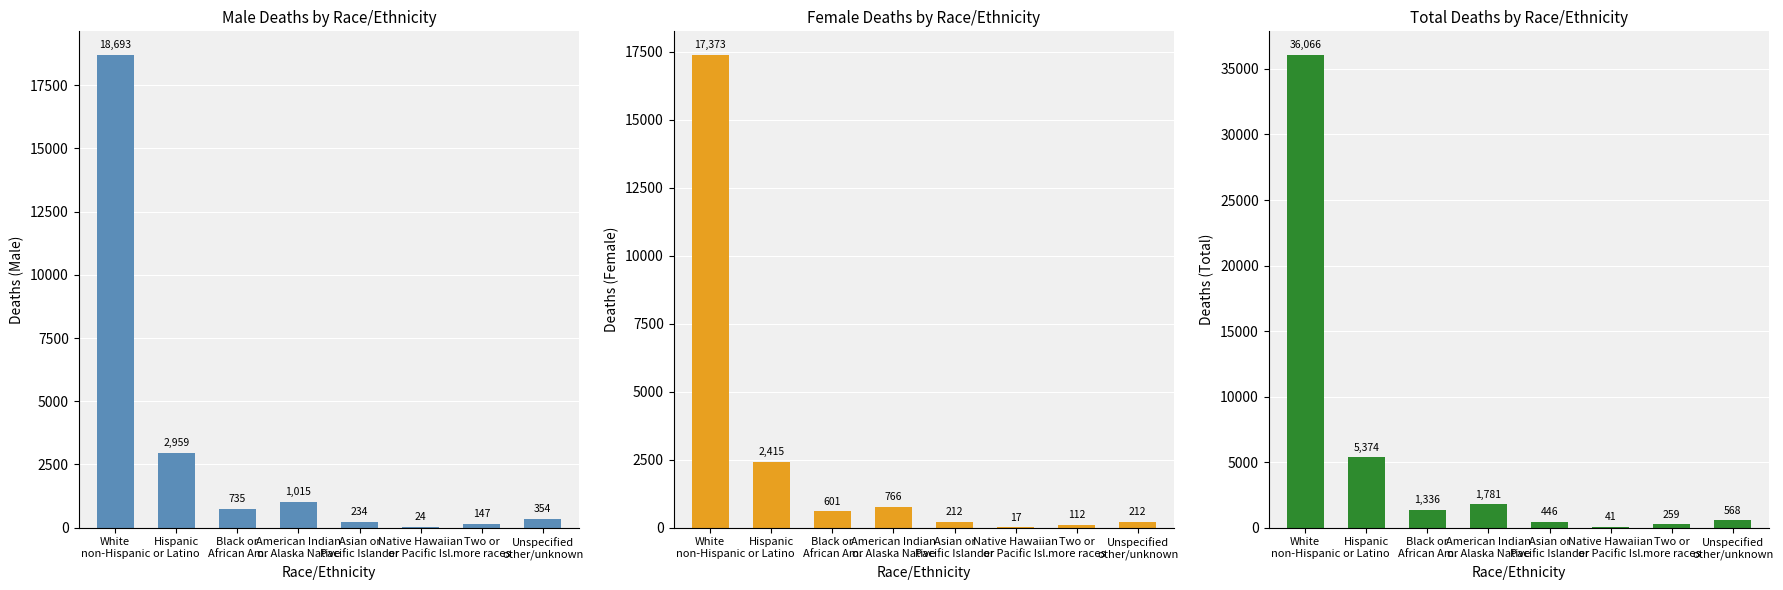

At which label does Deaths (Total) first exceed 1336?

White
non-Hispanic